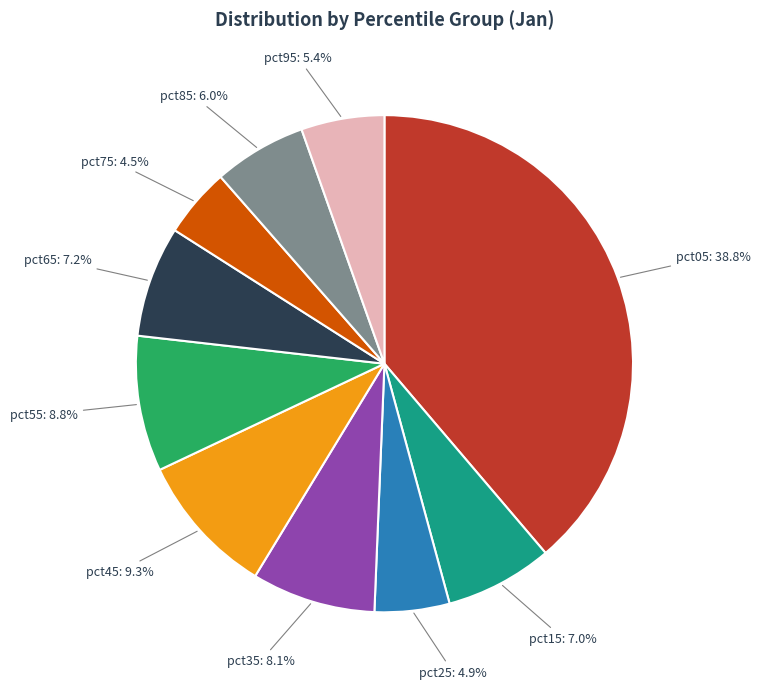

Which has a higher value, pct05 or pct95?

pct05